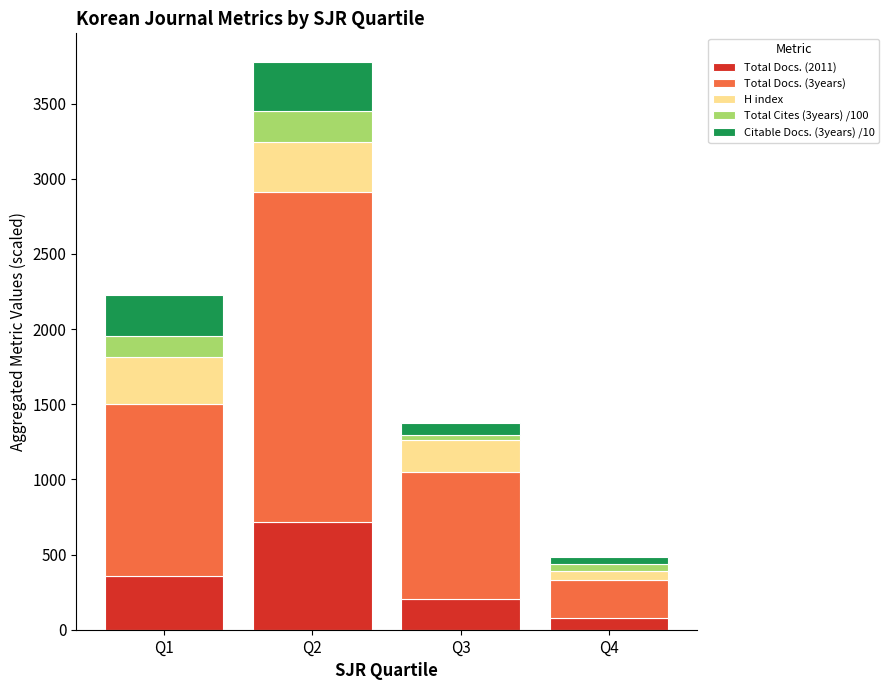

Reading left to right, transcribe the values for Total Docs. (2011).

356.0	720.0	202.0	78.0